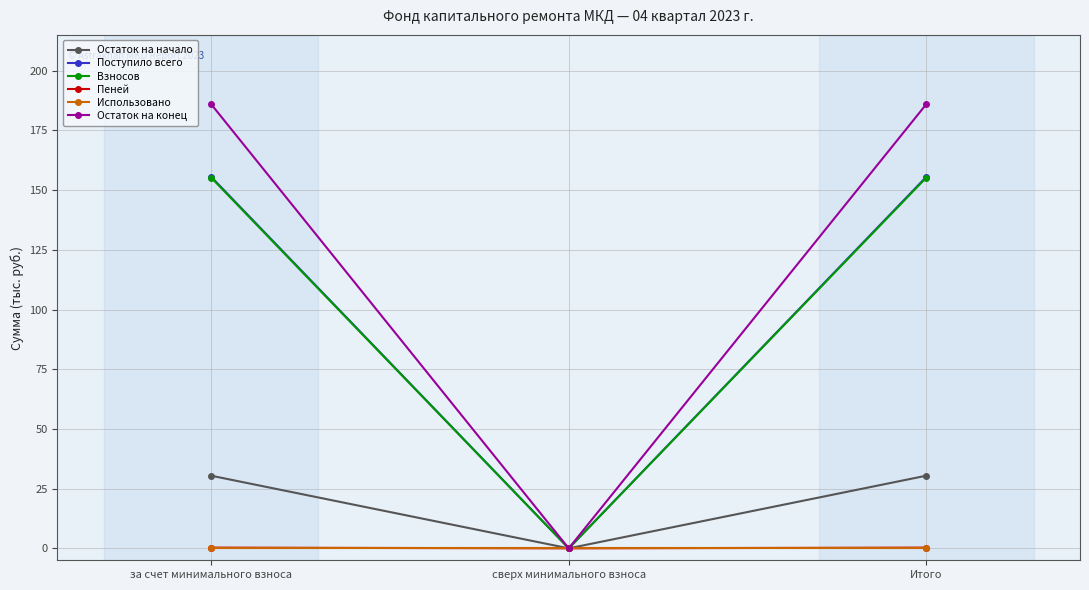

What is the spread (max minus min) of values at за счет минимального взноса?

186.0